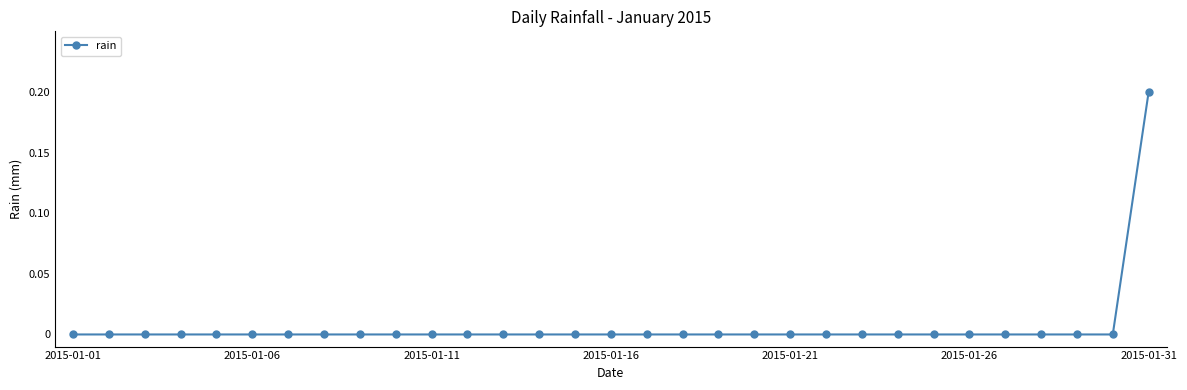

Reading right to left, what are all the values shown in this chart?

0.2	0.0	0.0	0.0	0.0	0.0	0.0	0.0	0.0	0.0	0.0	0.0	0.0	0.0	0.0	0.0	0.0	0.0	0.0	0.0	0.0	0.0	0.0	0.0	0.0	0.0	0.0	0.0	0.0	0.0	0.0